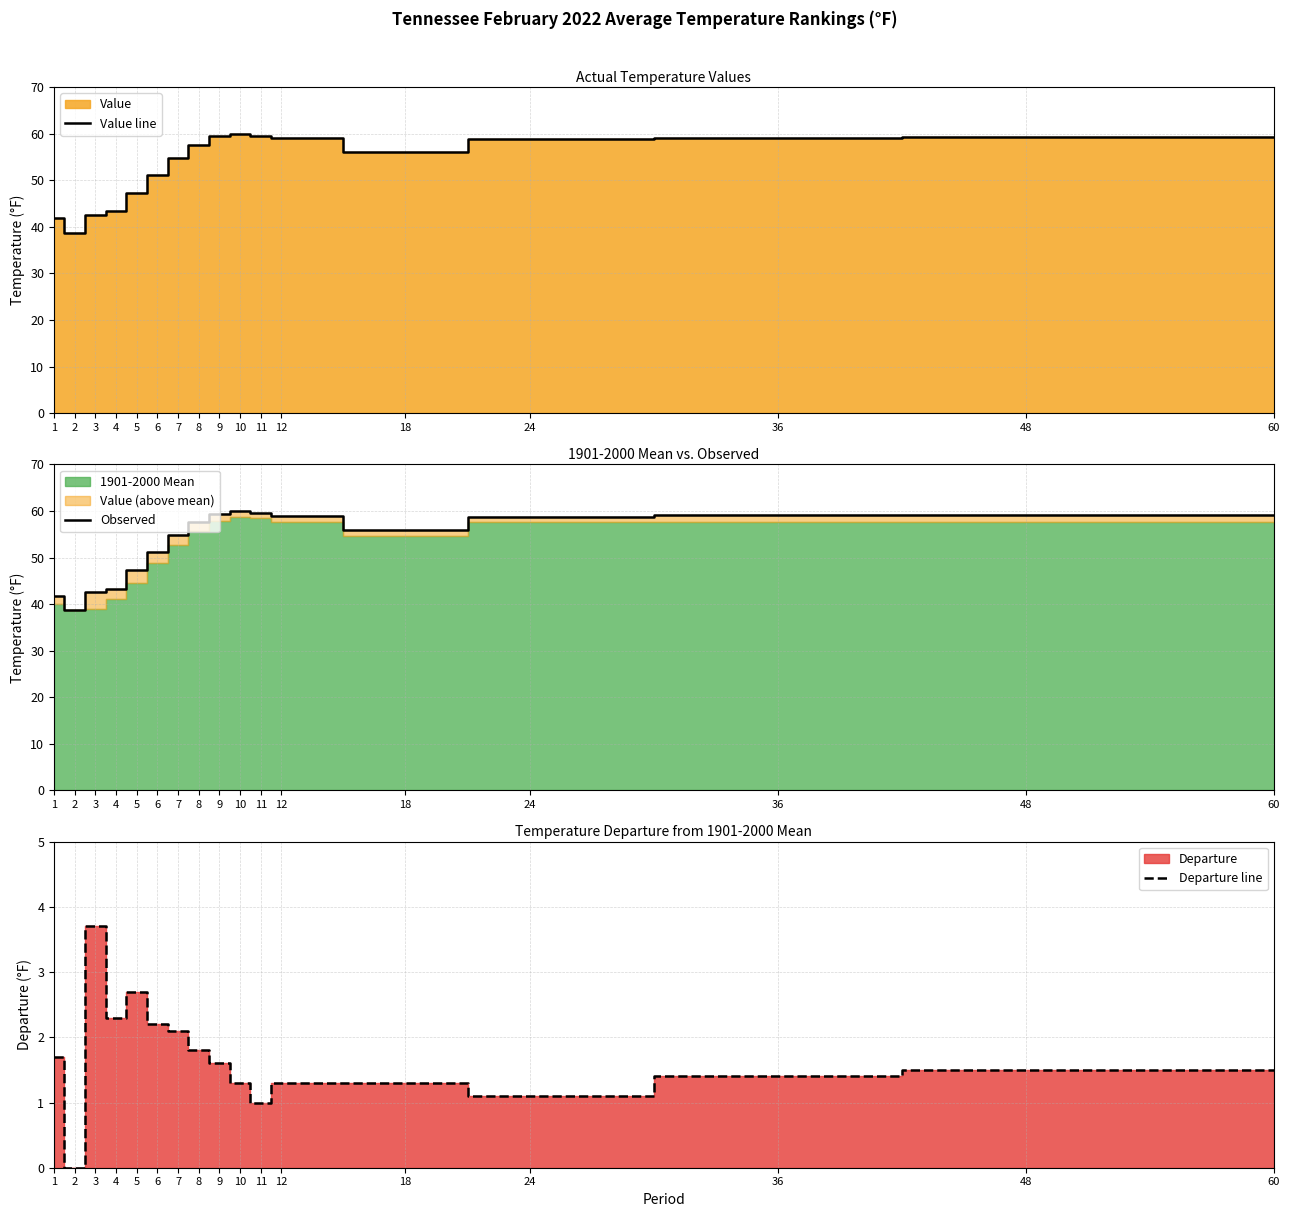

Which category has the highest value in the Value line series?

10